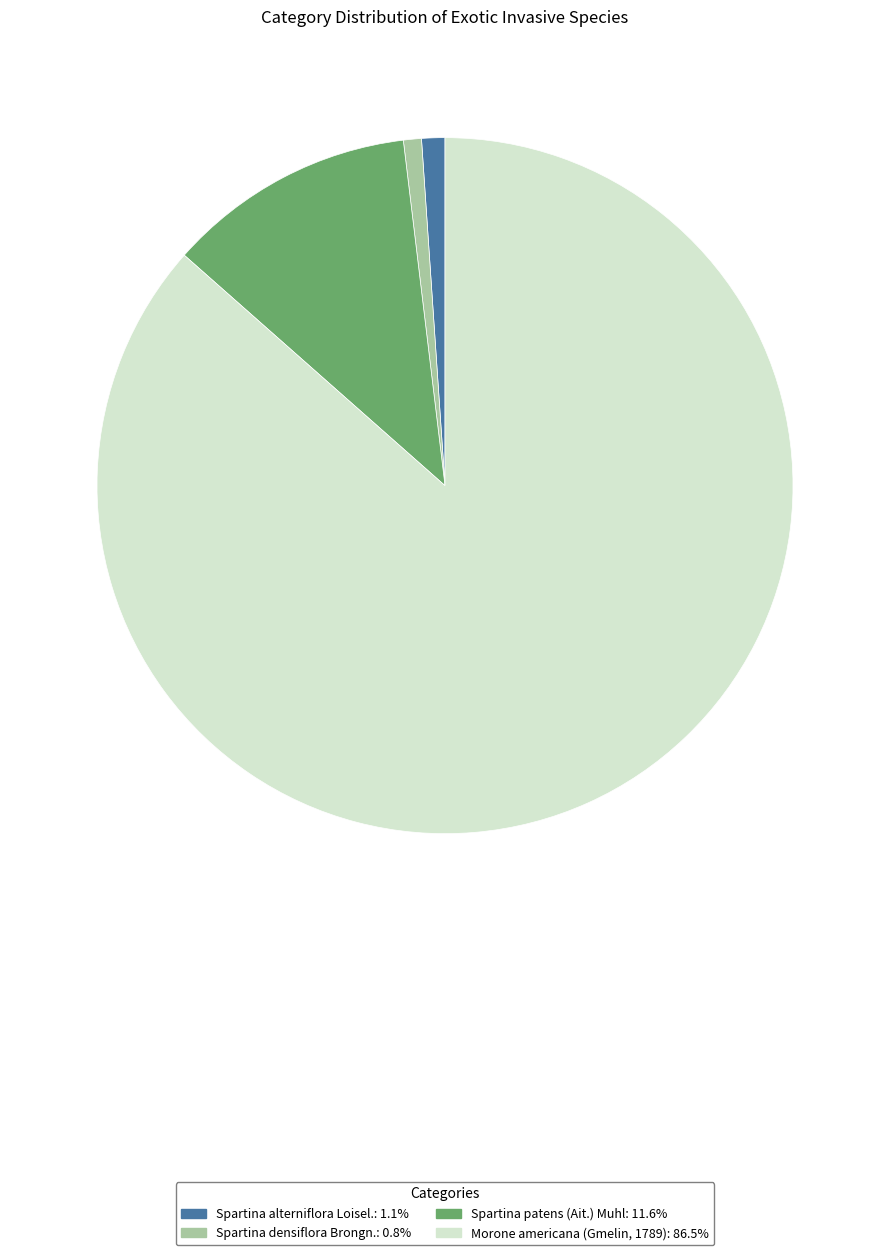

Count the number of slices in the pie.

4